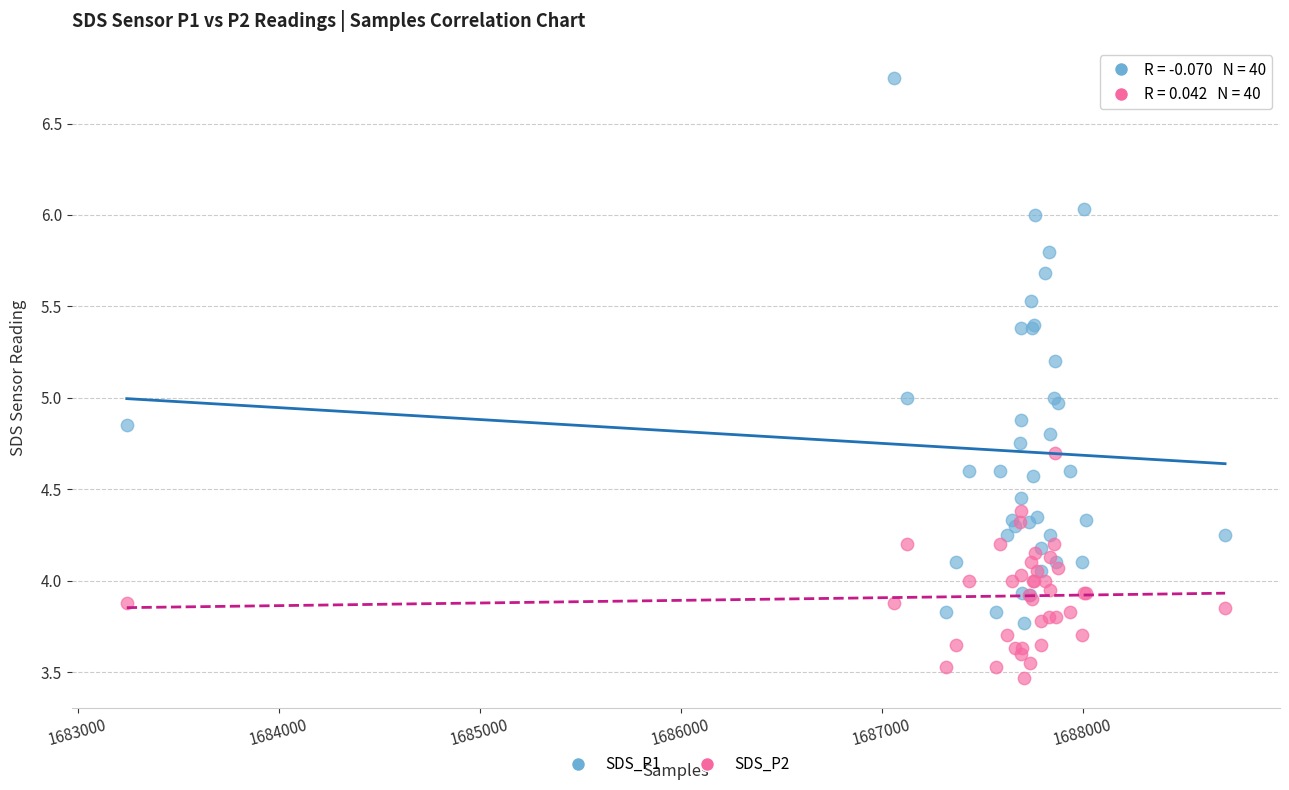

Which series has the widest spread of Y values?

SDS_P1